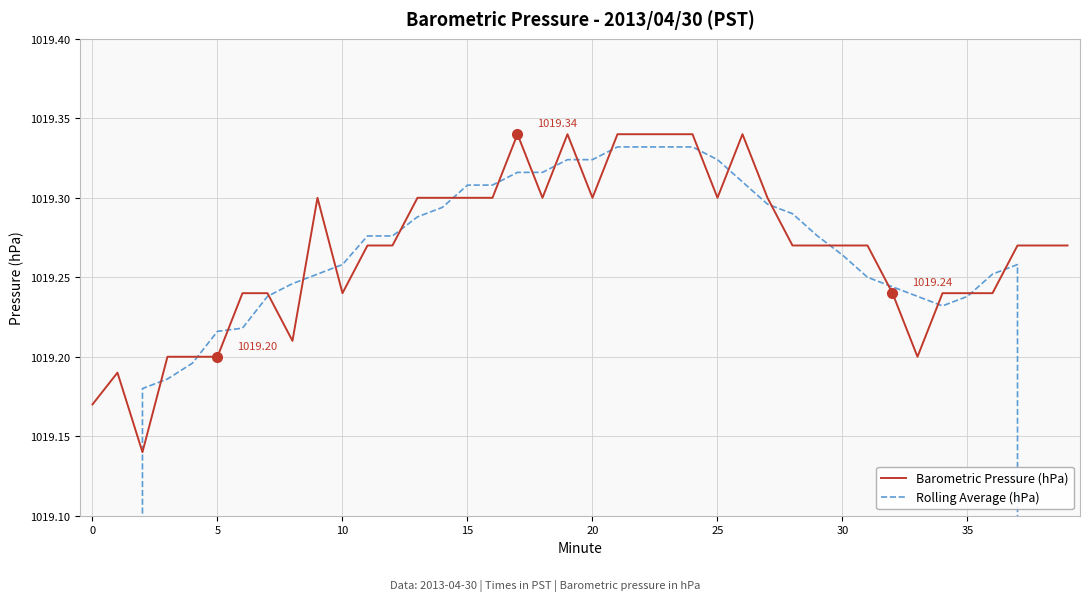

What is the value of the Barometric Pressure (hPa) point at the 14th from the left?

1019.3